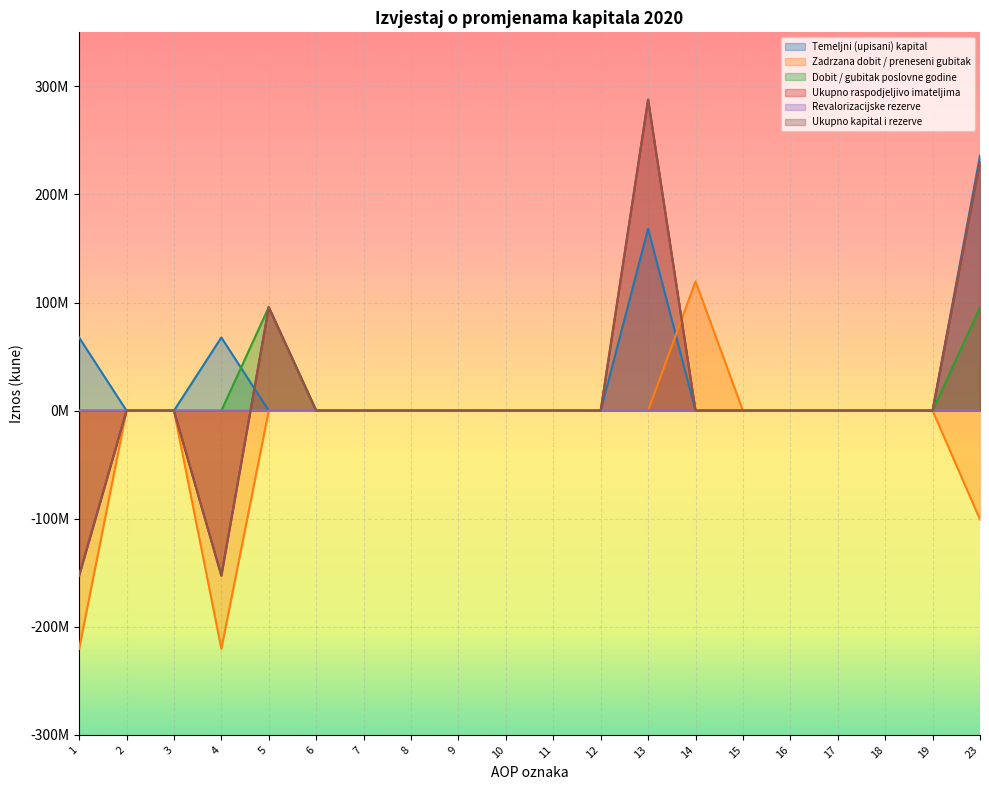

Which label corresponds to the largest value in the chart?

13